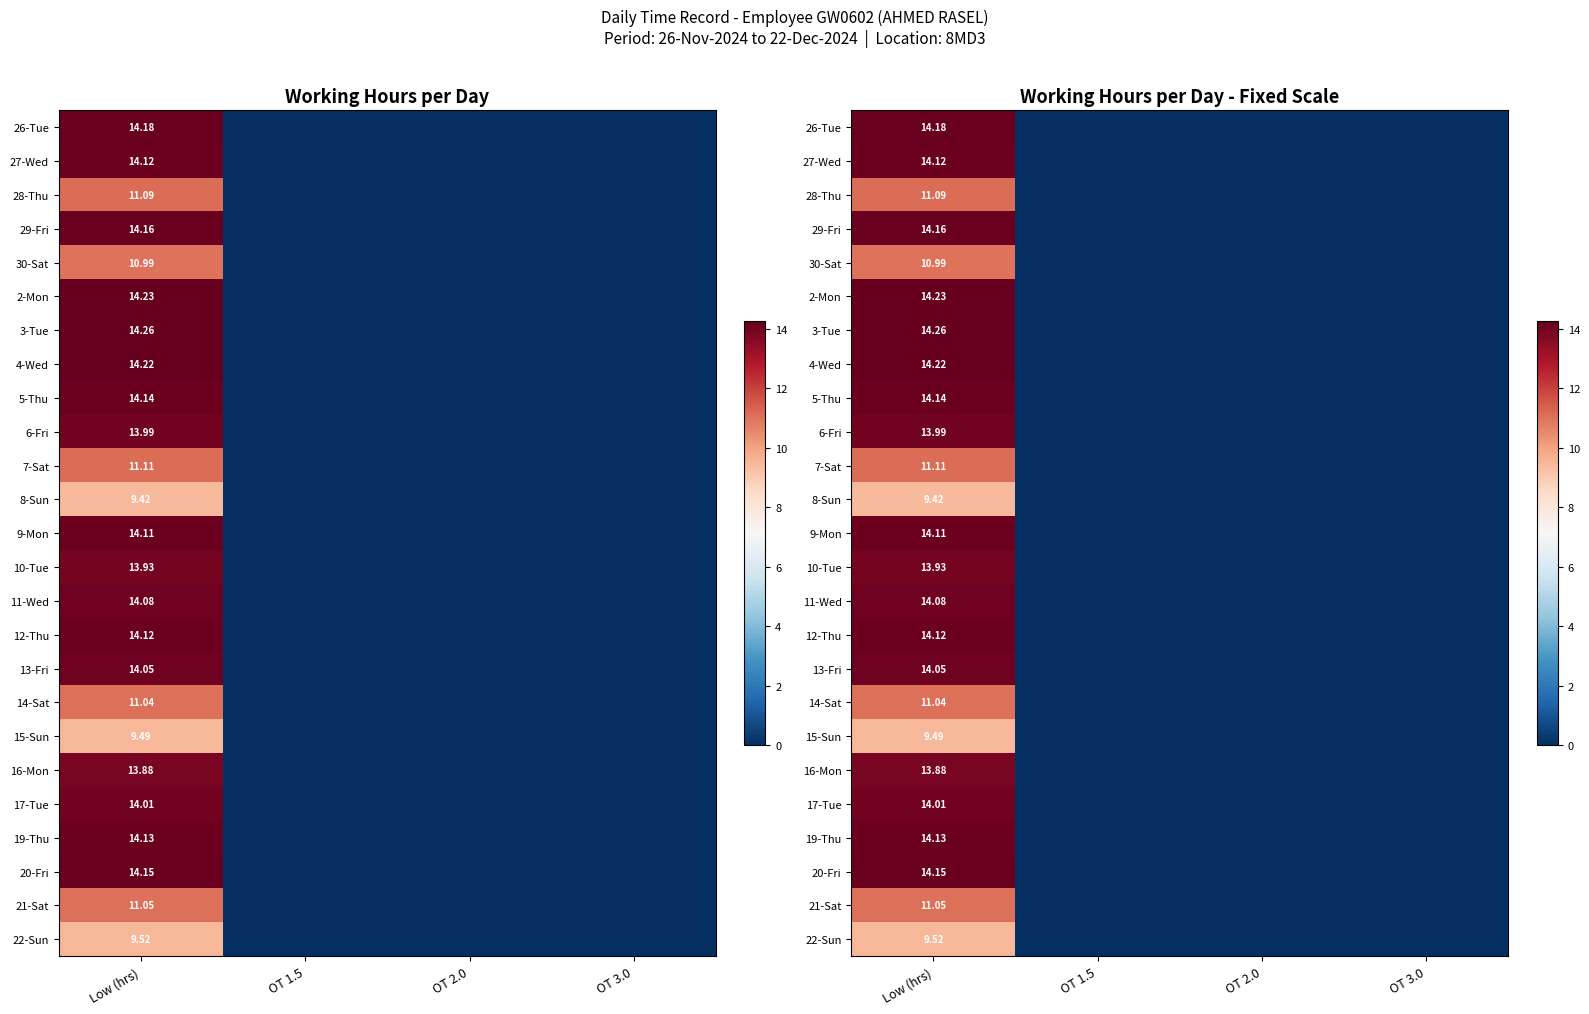

Which category has the highest value across all series?

Low (hrs)